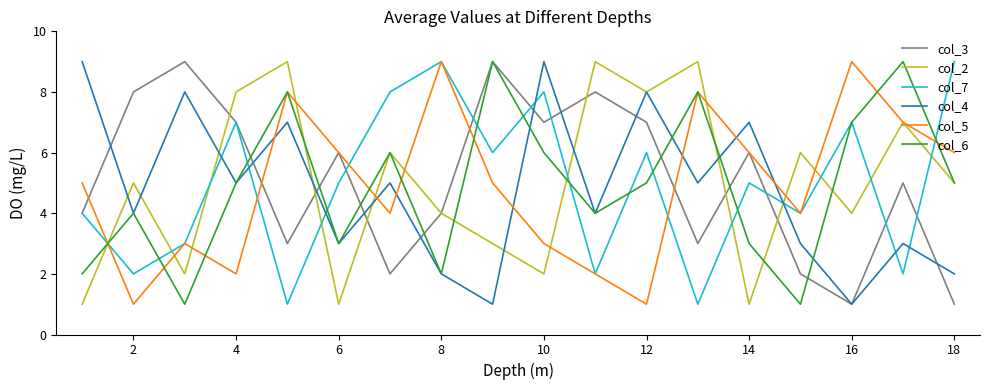

What is the difference between the second highest and minimum values in the col_2 series?

8